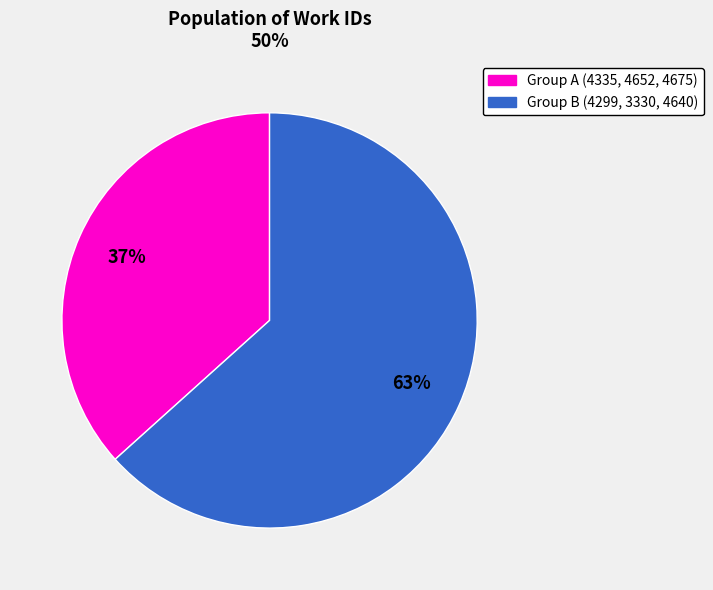

To the nearest percent, what is the average slice percentage?

50%